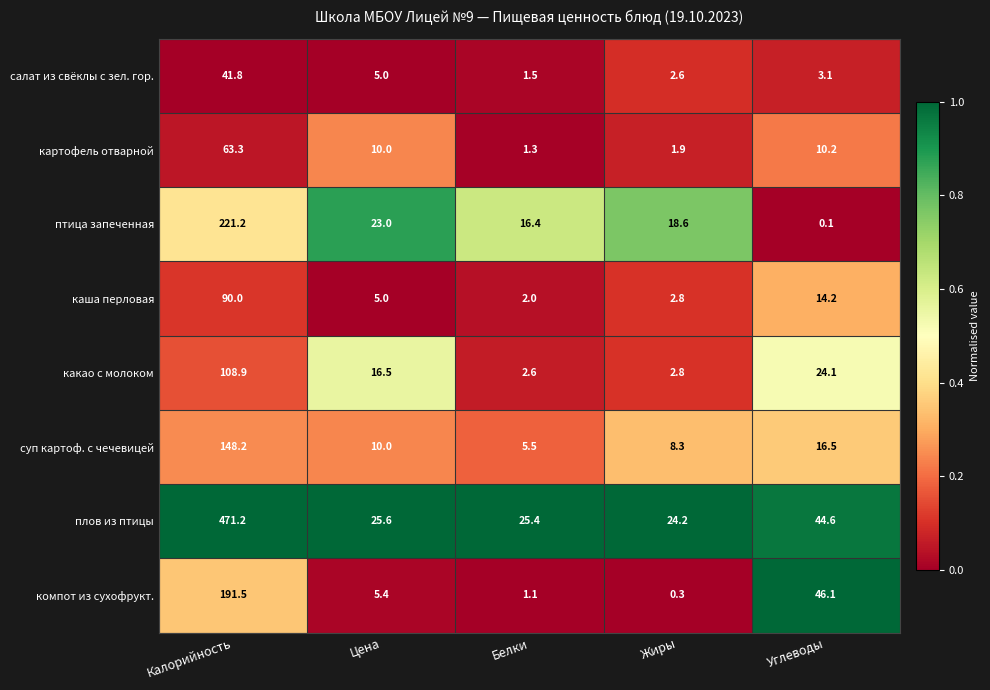

At which label is птица запеченная closest to 110?

Цена